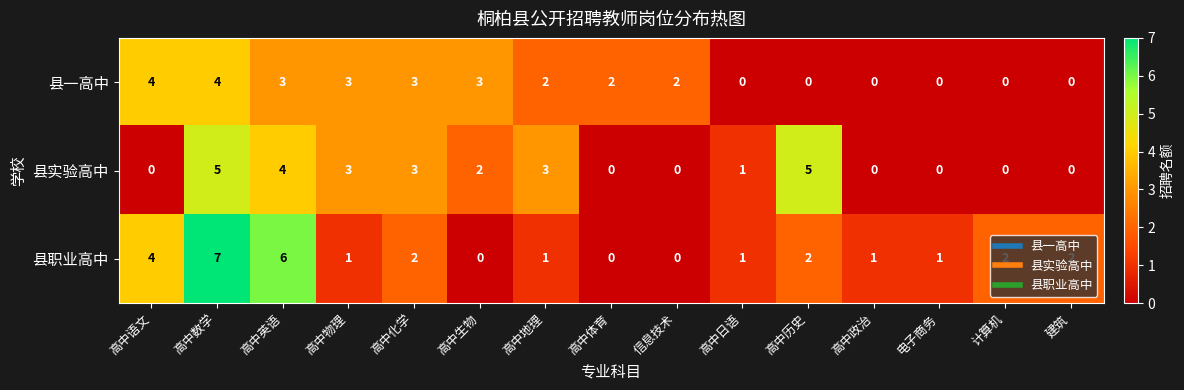

At which category is the sum across all series the highest?

高中数学